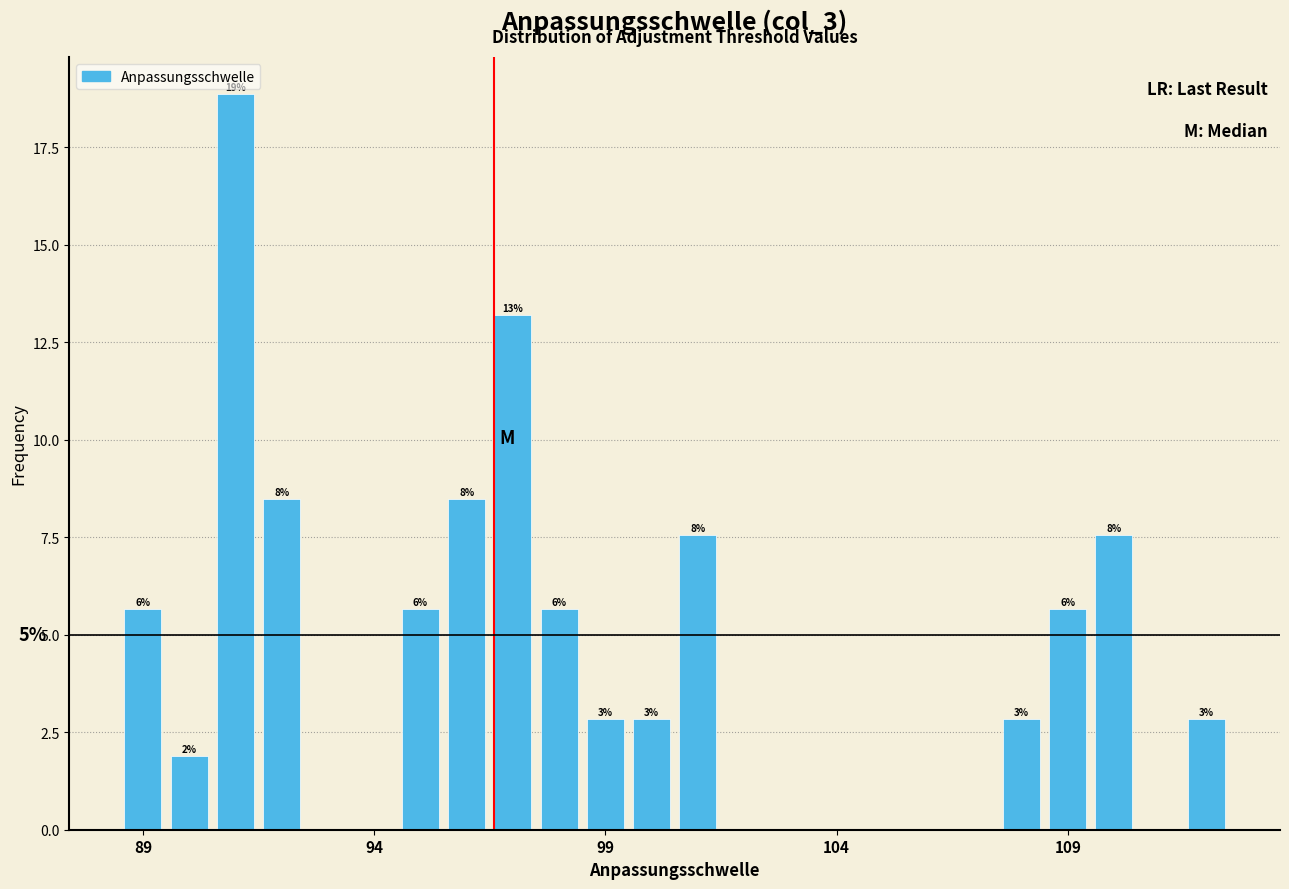

Read against the x-axis, roughly where is the centre of the tallest bar?

91.0